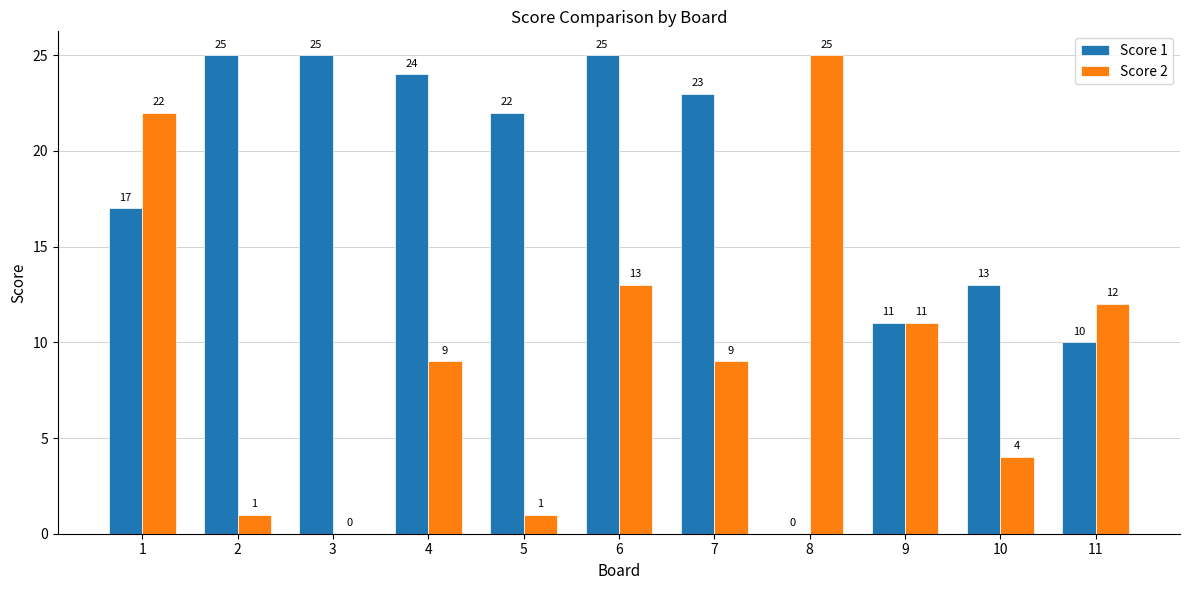

What is the sum of the Score 1 values at 7 and 10?

36